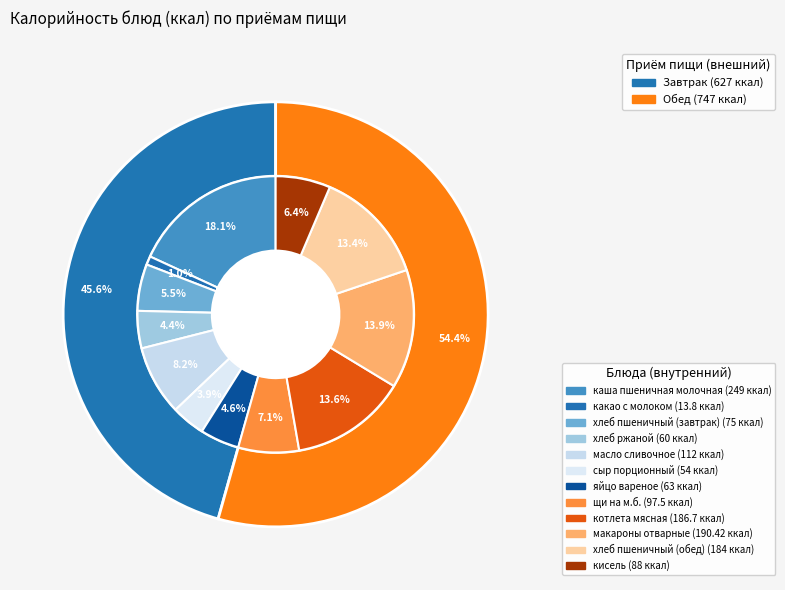

Between макароны отварные and котлета мясная, which is larger?

макароны отварные